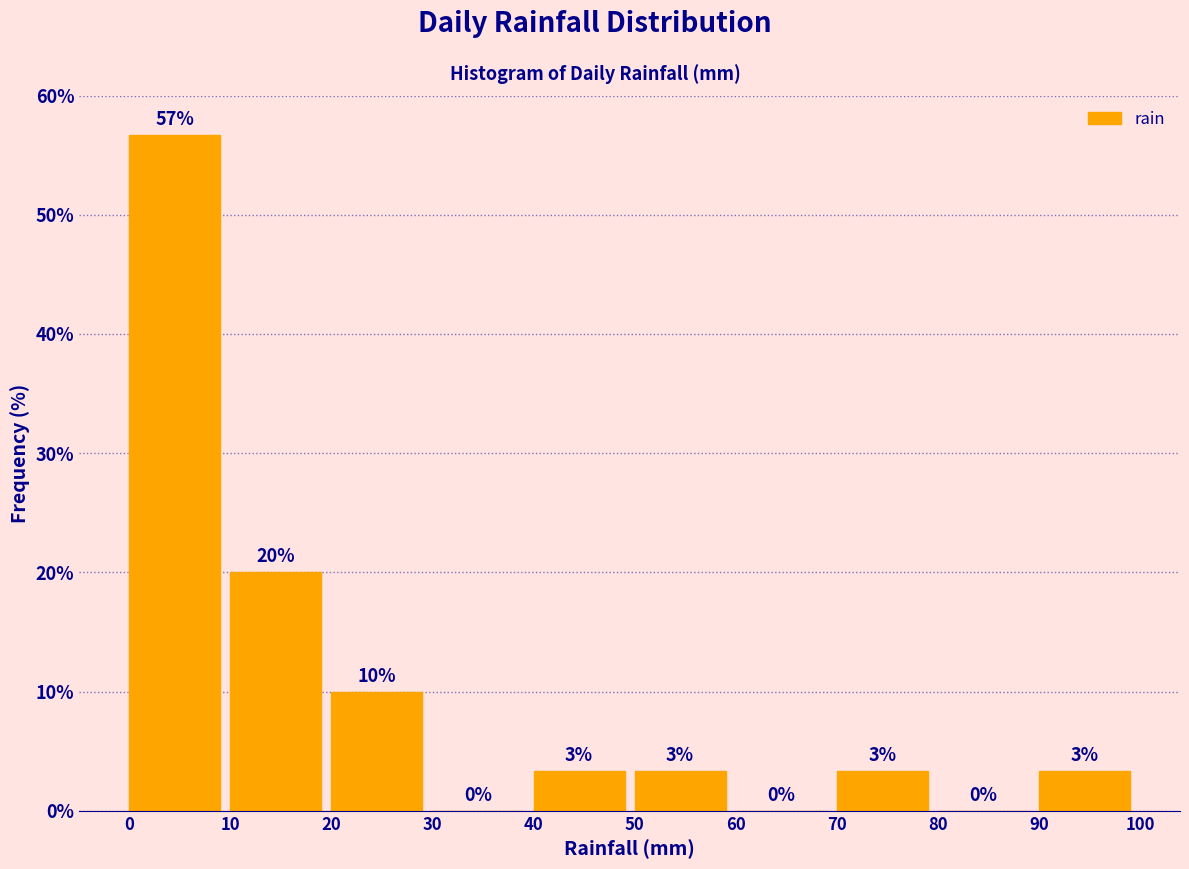

Which range on the x-axis has the tallest bar?

0 to 10